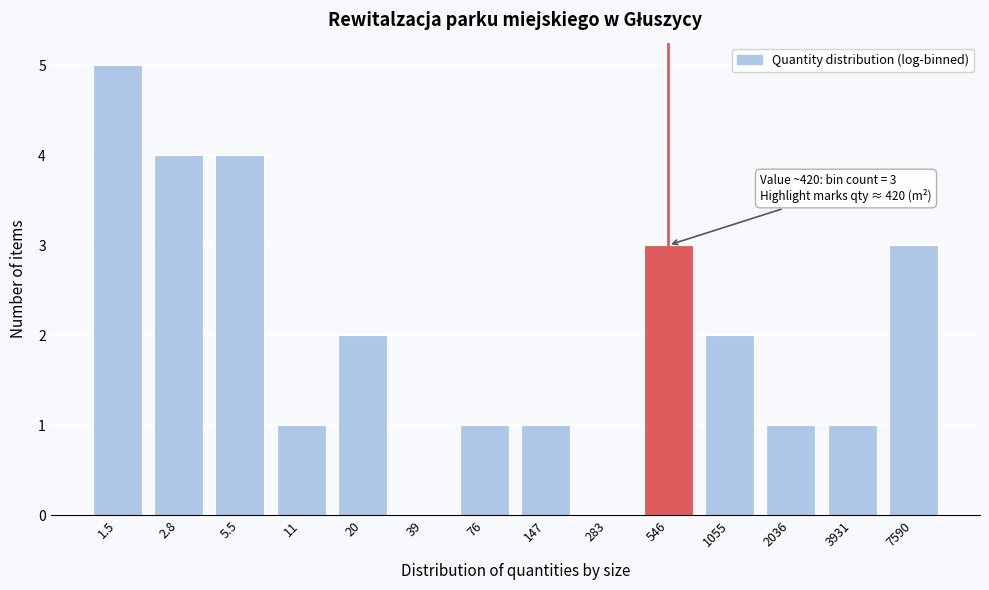

Reading left to right, what are all the values shown in this chart?

1.5=5	2.8=4	5.5=4	11=1	20=2	39=0	76=1	147=1	283=0	546=3	1055=2	2036=1	3931=1	7590=3